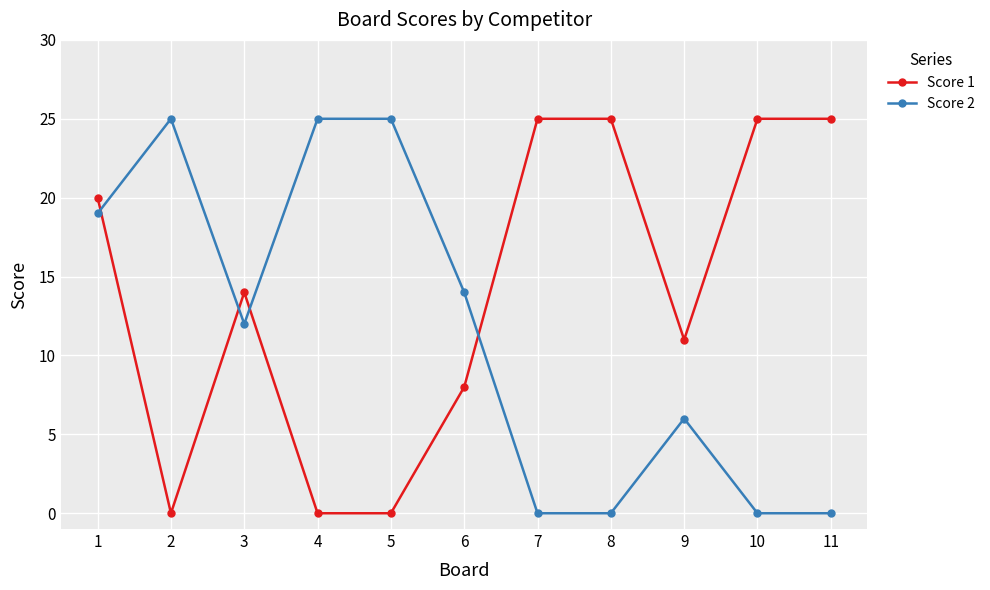

Rank the series by their average value, from lowest to highest.

Score 2, Score 1